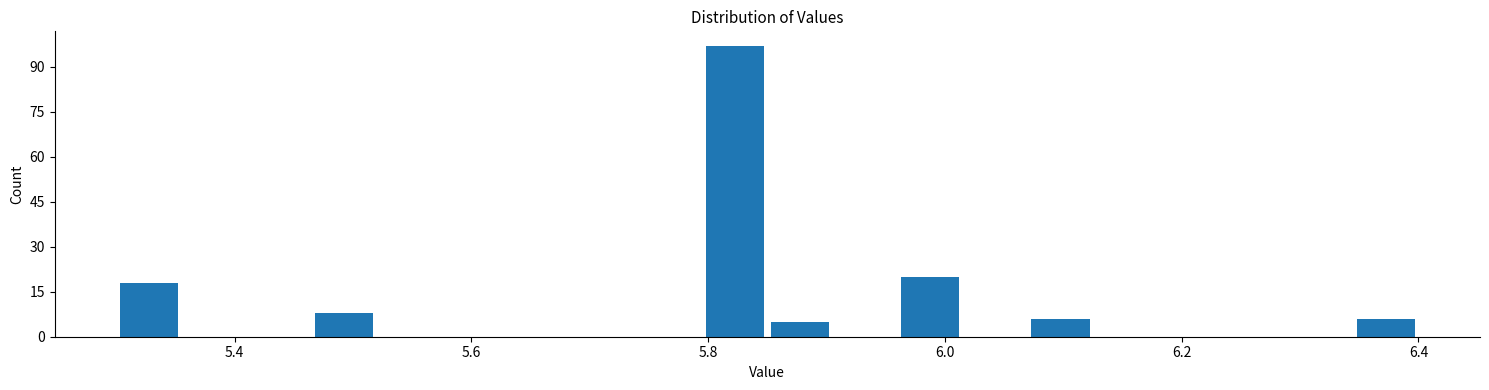

Around what value on the x-axis is the tallest bar? Give the approximate position of its centre, as read against the axis.

5.82